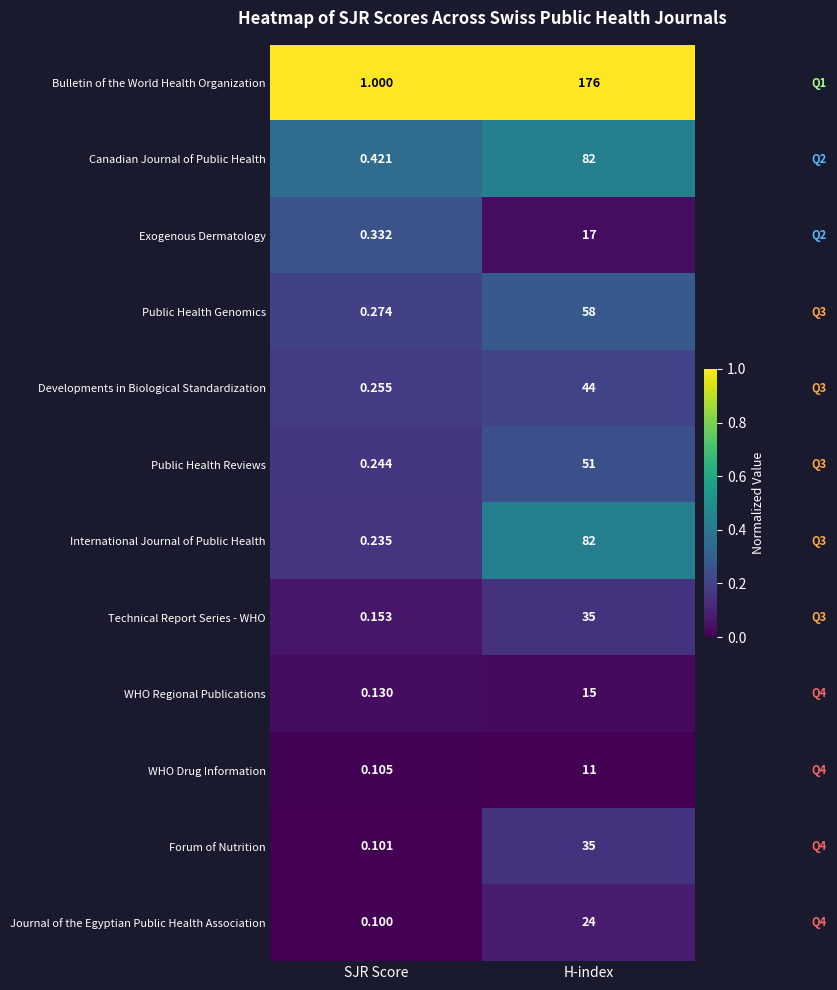

What is the difference between the highest and lowest values at H-index?

165.0